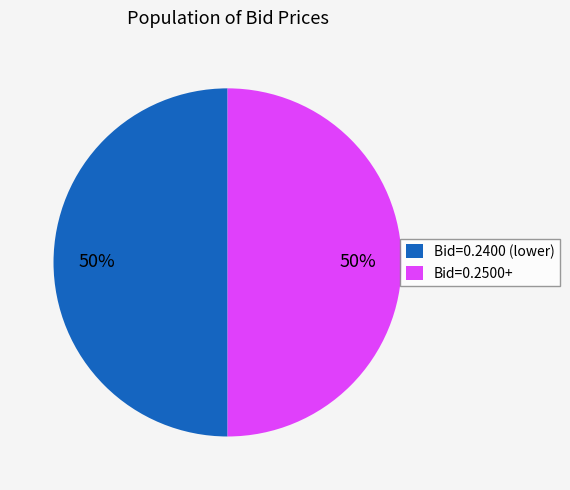

Approximately how many times larger is the value at Bid=0.2400 (lower) compared to Bid=0.2500+?

1.0